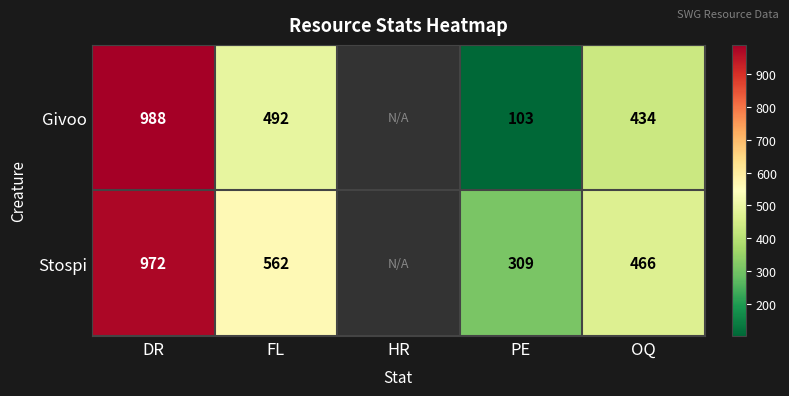

Is the value of Givoo at OQ greater than the value of Stospi at FL?

No